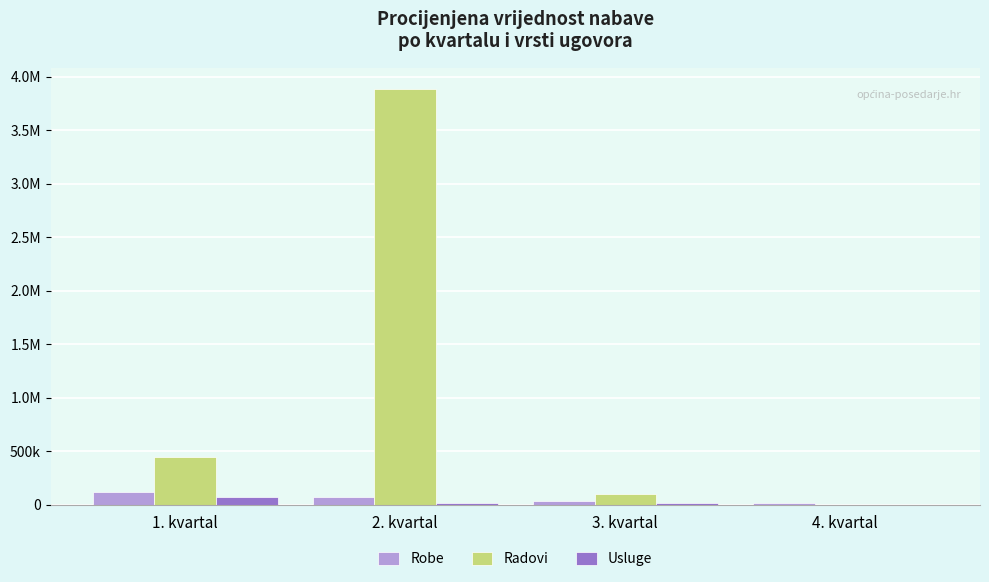

What is the difference between the maximum and second lowest values in the Usluge series?

61000